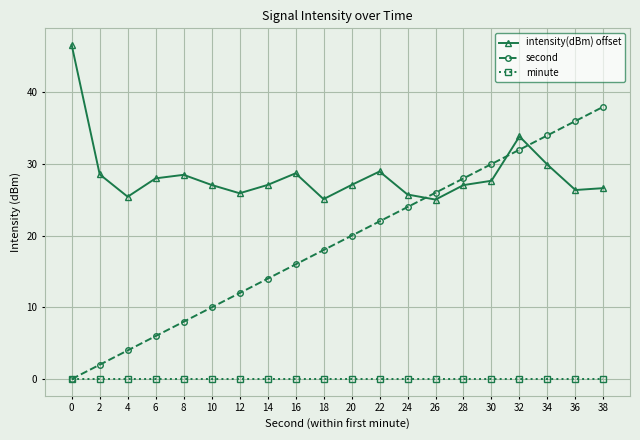

Which series has the largest range (max minus min)?

second